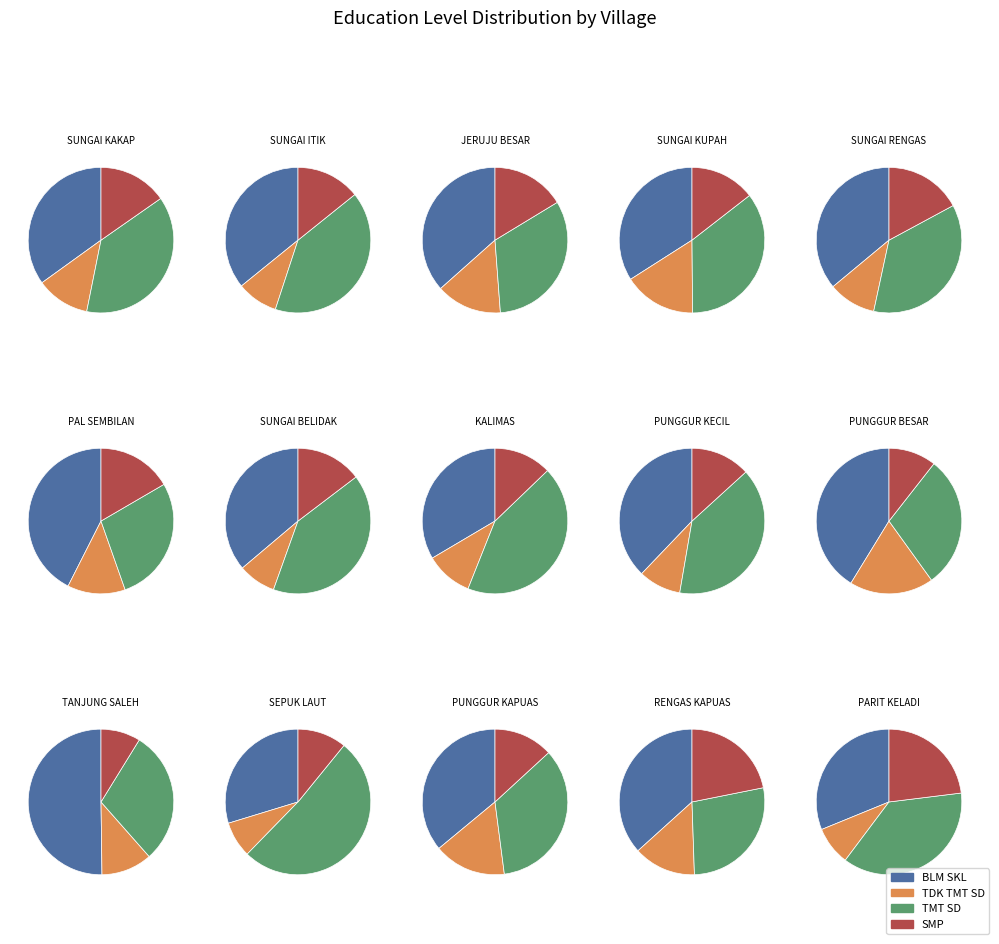

The 7 slice represents 6% of the pie. True or false?

True